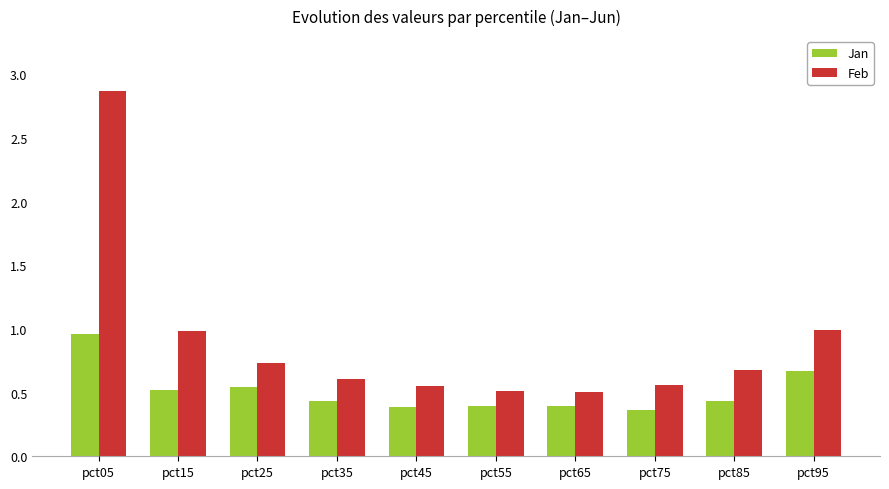

What is the maximum value for Feb?

2.9